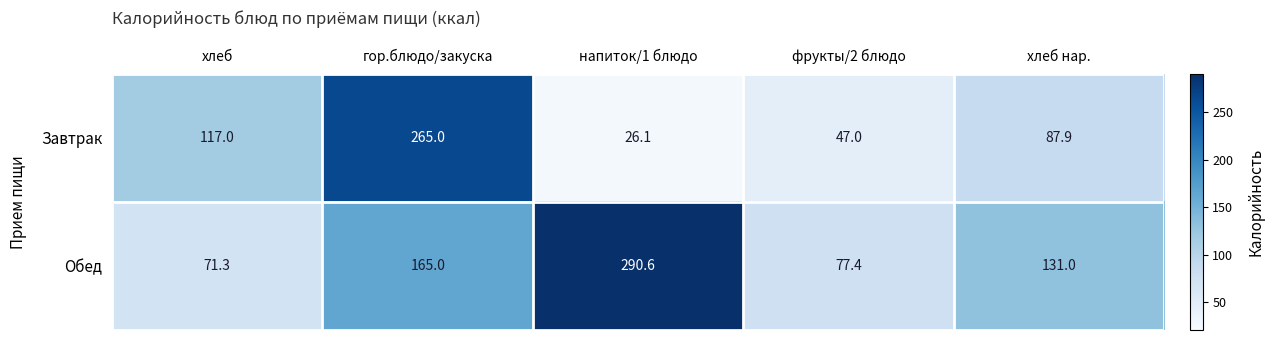

What is the spread (max minus min) of values at напиток/1 блюдо?

264.5